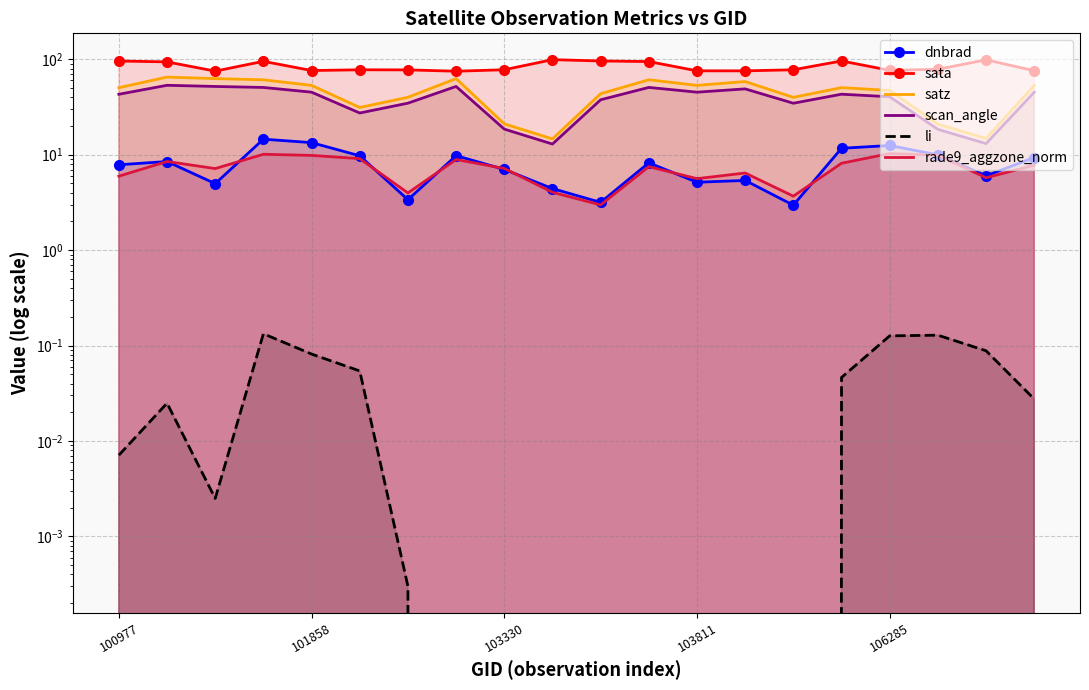

The value of scan_angle at 5 is 46.9. True or false?

False